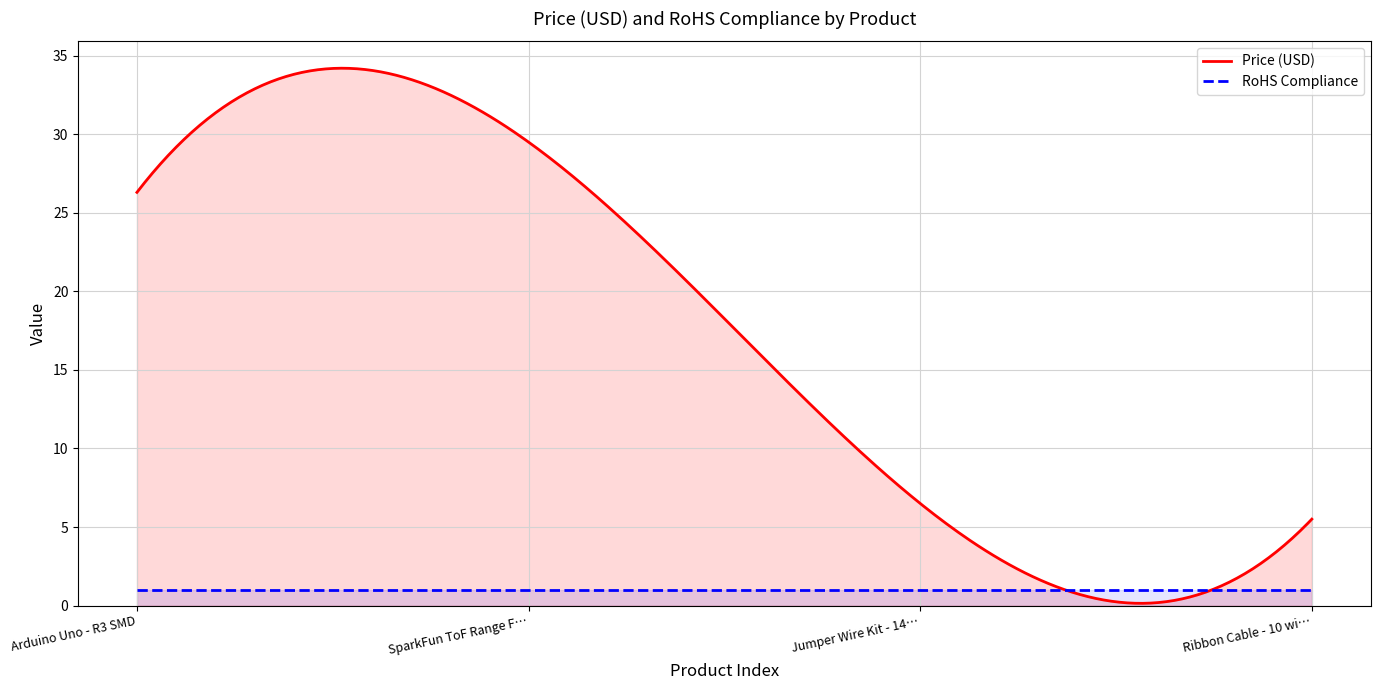

What is the difference between the Price (USD) values at Jumper Wire Kit - 140pcs and SparkFun ToF Range Finder Sensor?

23.0